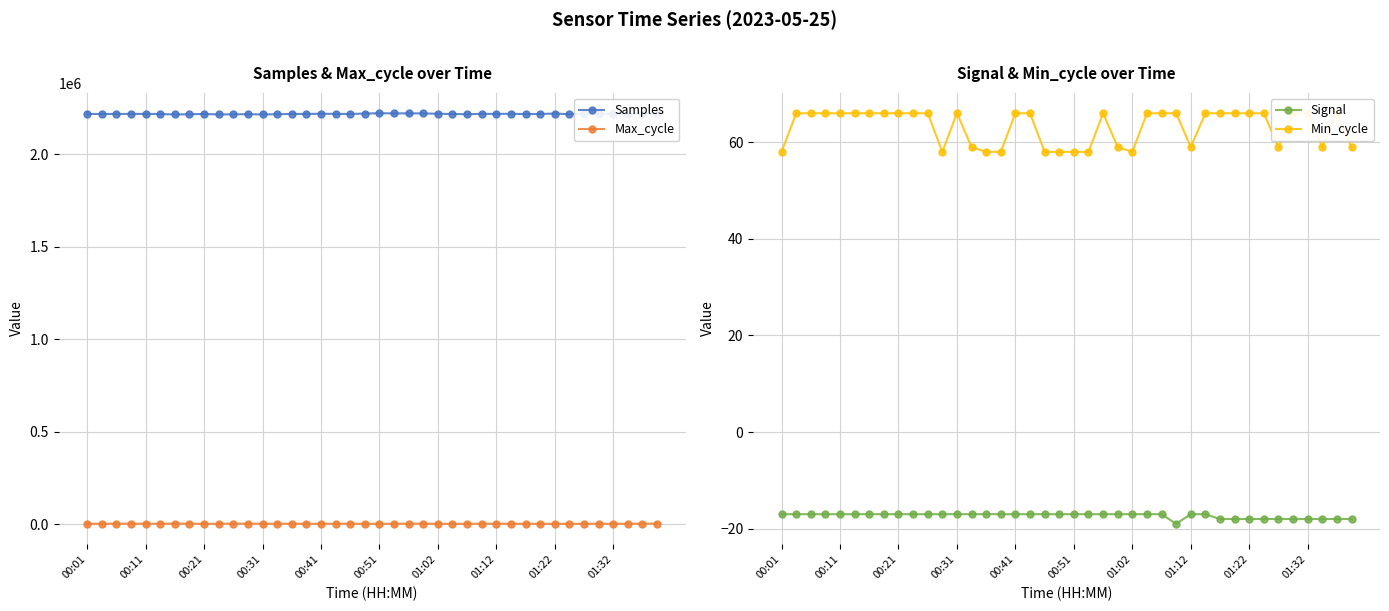

True or false: Min_cycle and Samples cross at least once.

False